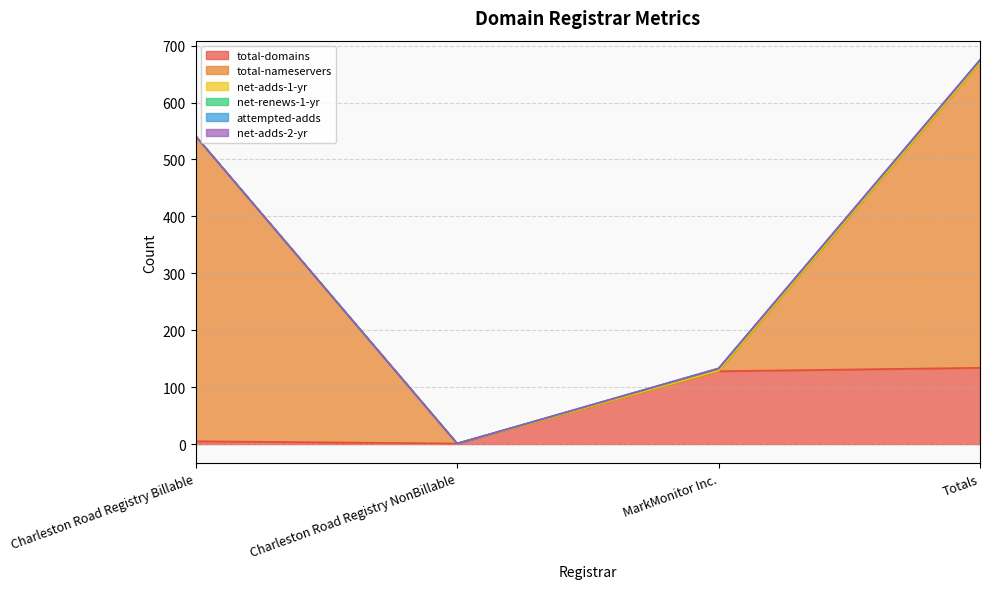

What are all the series names shown in the legend?

total-domains, total-nameservers, net-adds-1-yr, net-renews-1-yr, attempted-adds, net-adds-2-yr